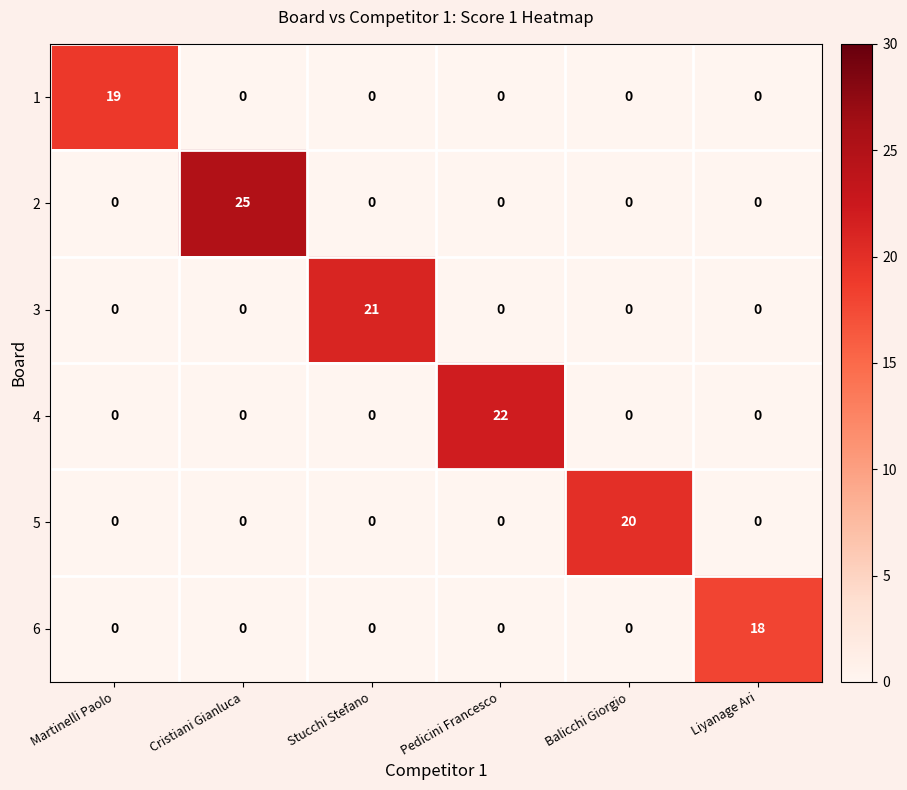

Is it true that 5 equals 0 at Pedicini Francesco?

True